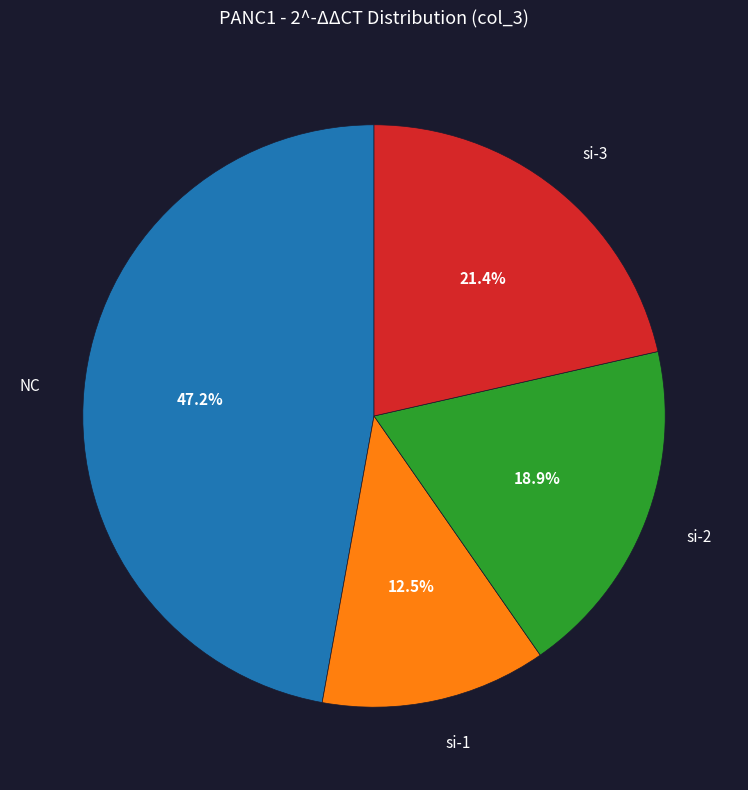

Does any single category account for the majority?

No